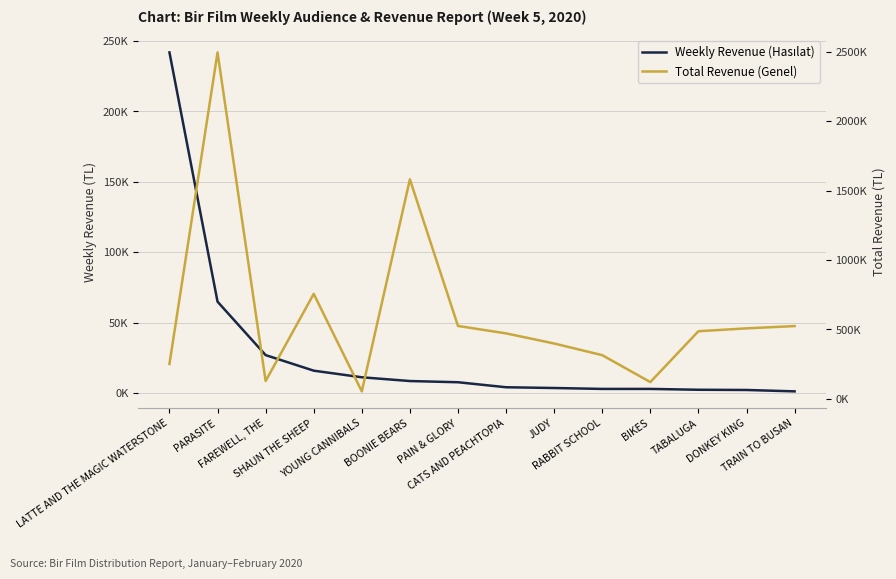

Where does the Weekly Revenue (Hasılat) series first go above 7716?

LATTE AND THE MAGIC WATERSTONE